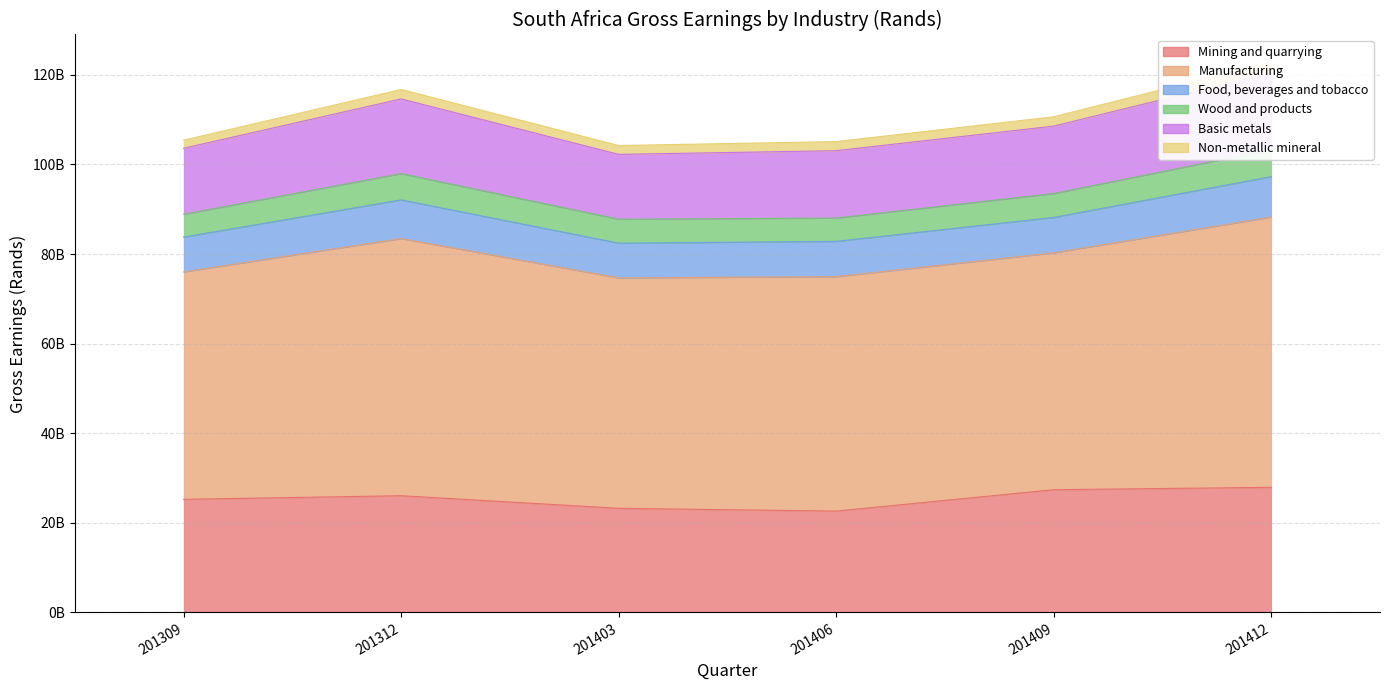

At which category is the sum across all series the highest?

201412